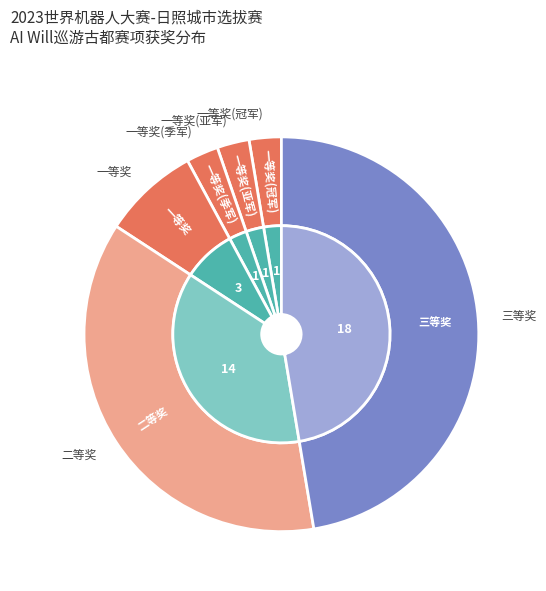

Is it true that 一等奖(亚军) is 3% of the pie?

True